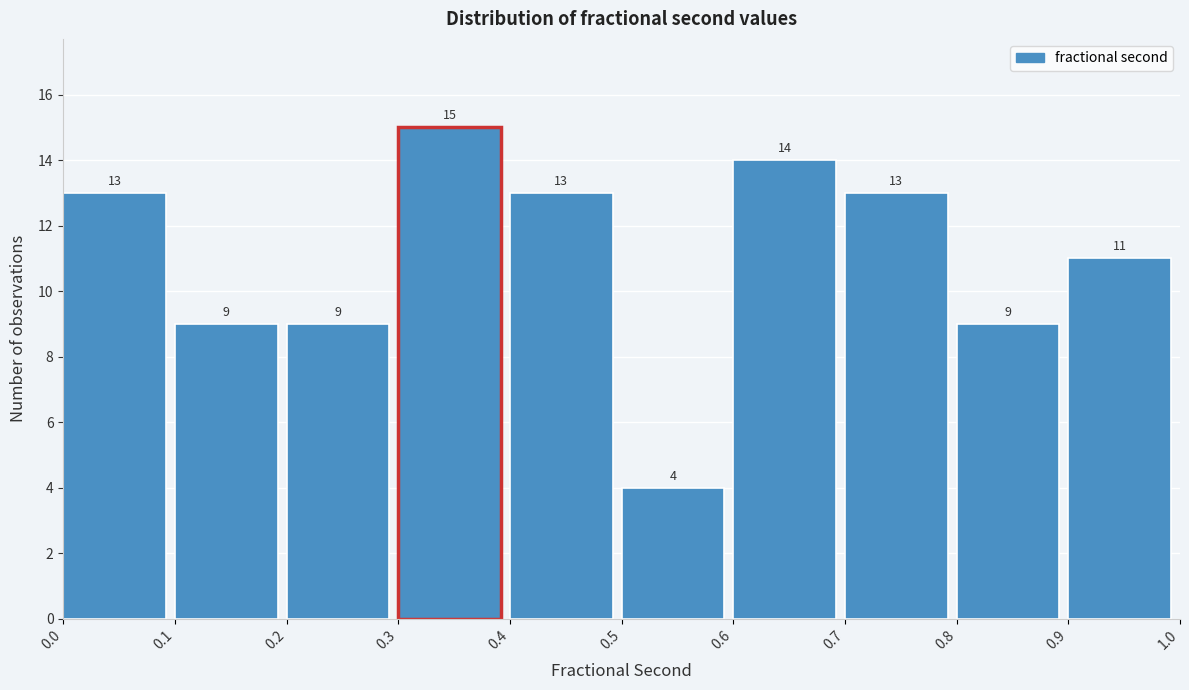

Reading left to right, transcribe this chart: for each bar, give the range it covers on the x-axis and its height.

0.0 to 0.1: 13
0.1 to 0.2: 9
0.2 to 0.3: 9
0.3 to 0.4: 15
0.4 to 0.5: 13
0.5 to 0.6: 4
0.6 to 0.7: 14
0.7 to 0.8: 13
0.8 to 0.9: 9
0.9 to 1.0: 11